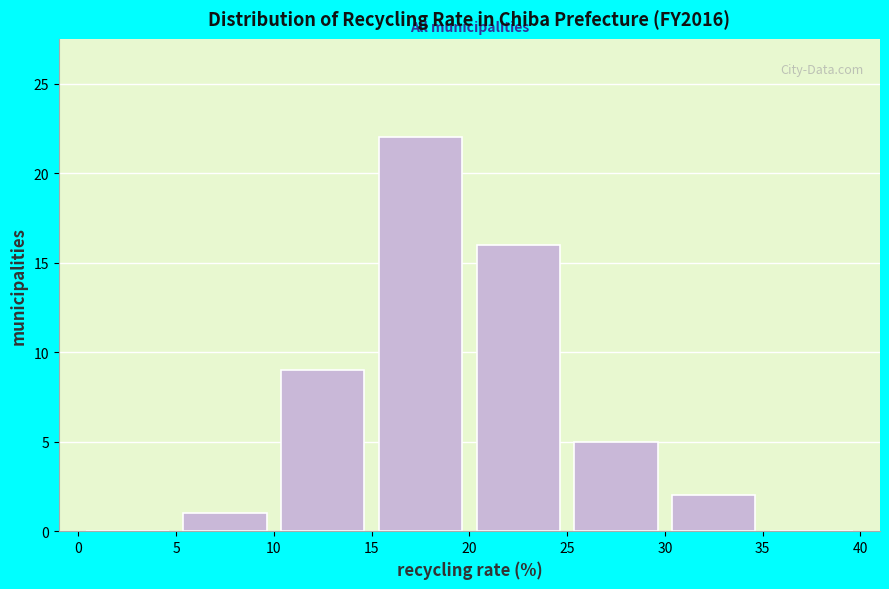

How tall is the bar that spans 20 to 25 on the x-axis? The values are not printed on the chart, so give them approximately, as read against the axis.

16